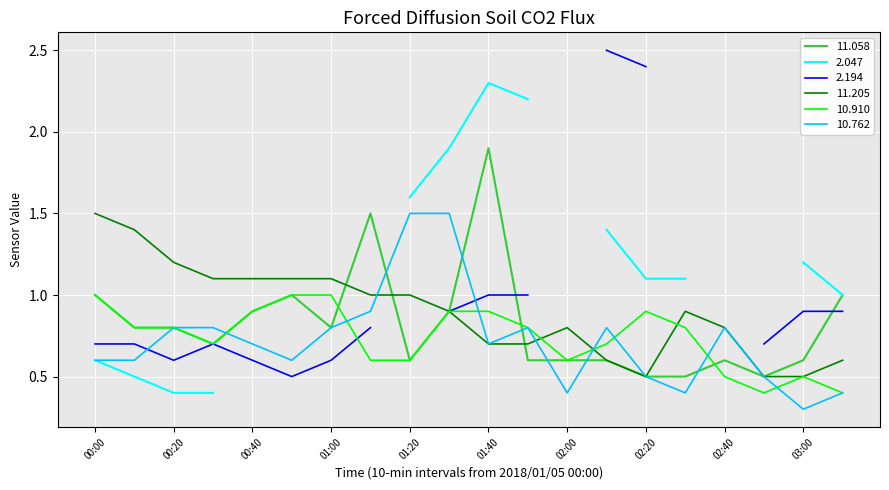

How many interior local peaks does the 10.762 series have?

3